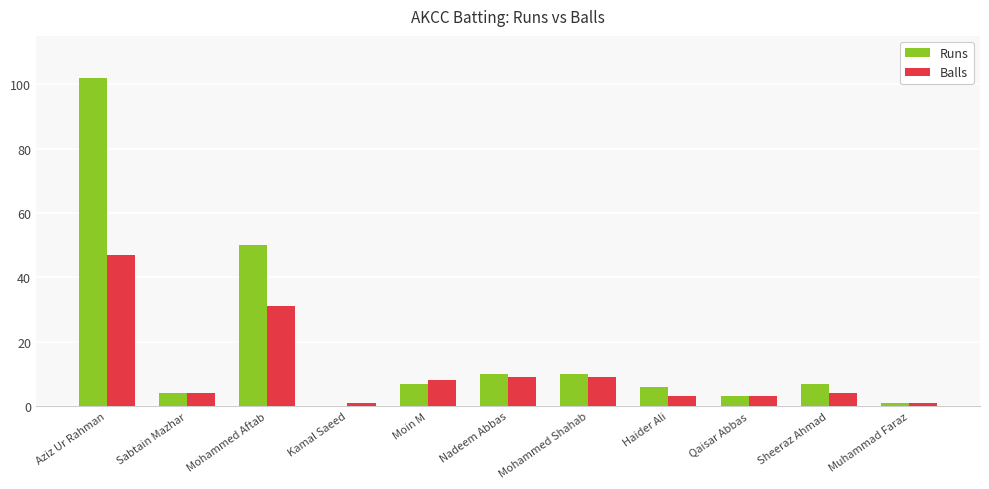

Which label corresponds to the largest value in the chart?

Aziz Ur Rahman